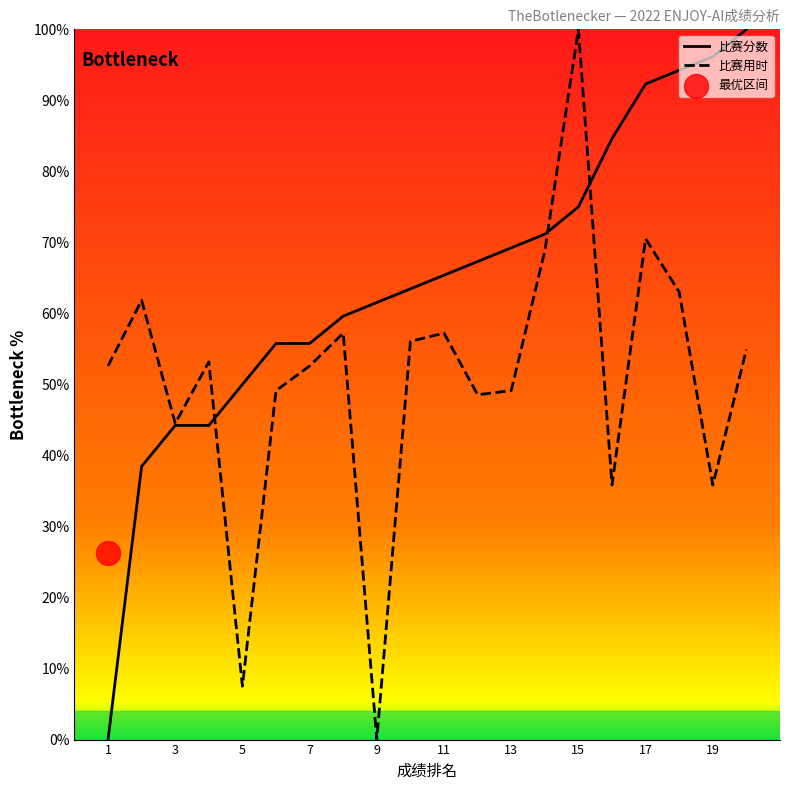

At how many categories does at least one series exceed 14?

20